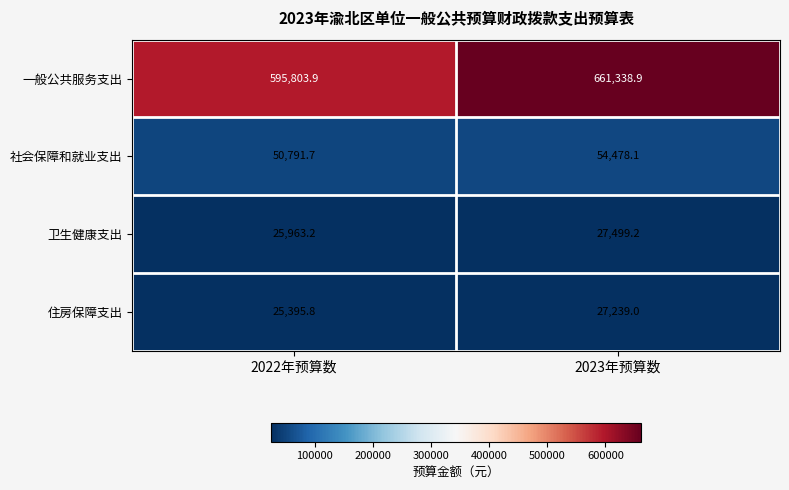

List the labels in order of 一般公共服务支出 value, largest first.

2023年预算数, 2022年预算数